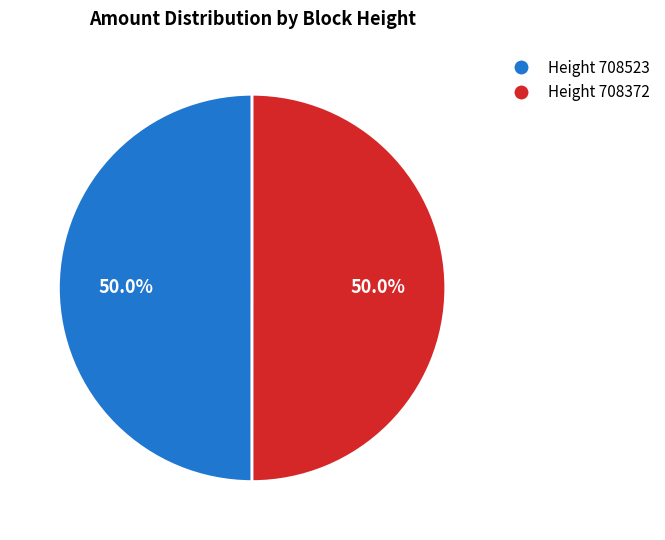

Count the number of slices in the pie.

2